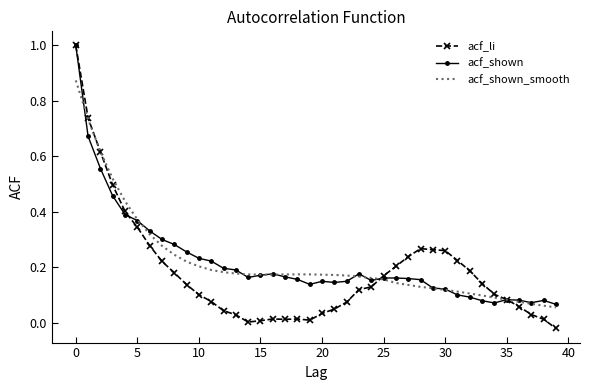

What is the difference between the second highest and minimum values in the acf_li series?

0.8